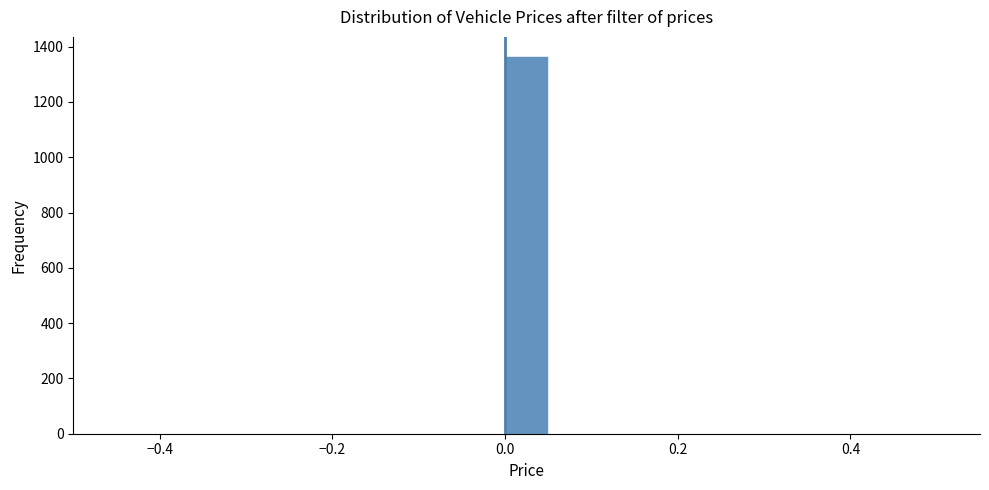

Read against the x-axis, roughly where is the centre of the tallest bar?

0.02